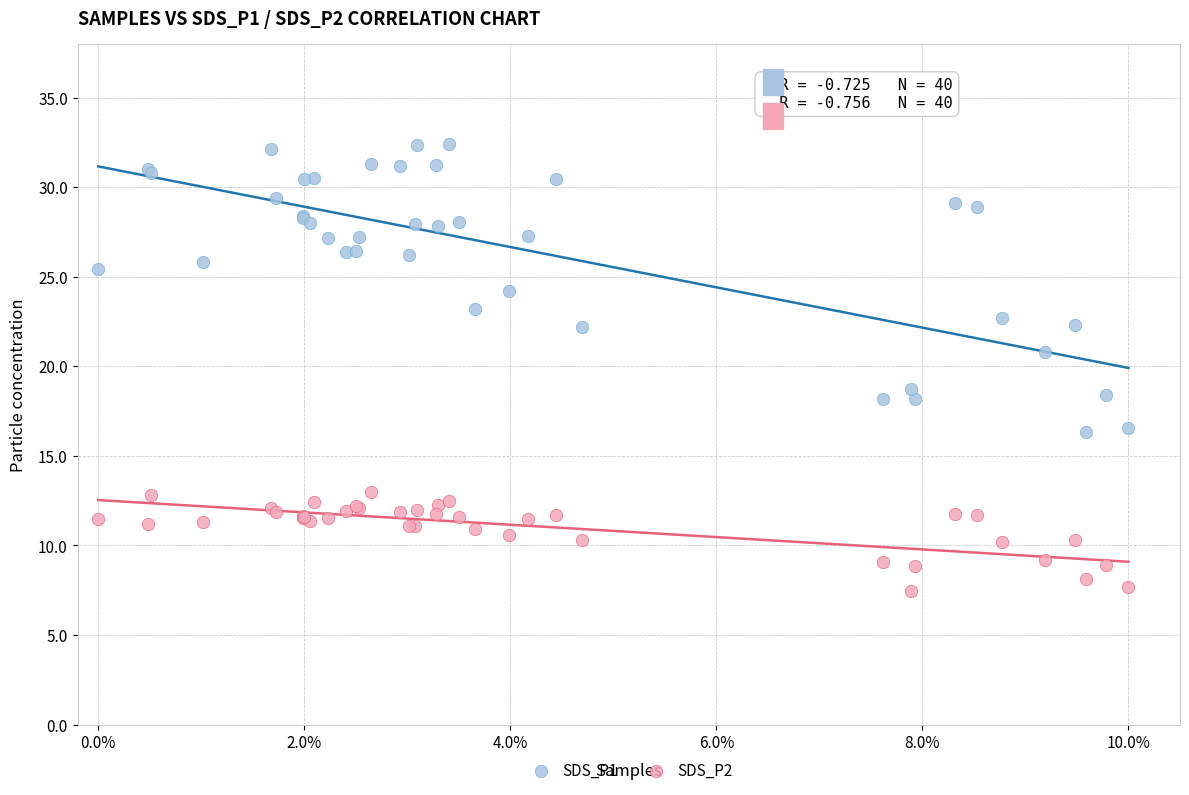

Which series has the largest Y range (max minus min)?

SDS_P1